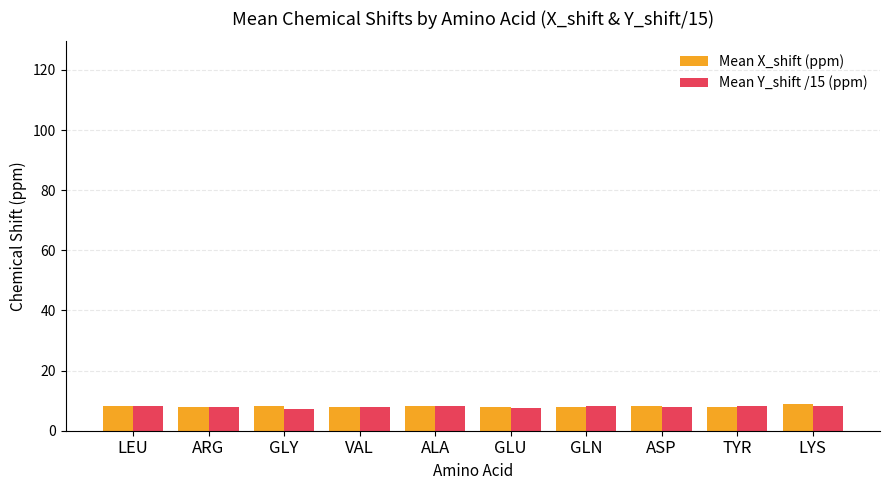

The value of Mean Y_shift /15 (ppm) at LYS is 12.7. True or false?

False